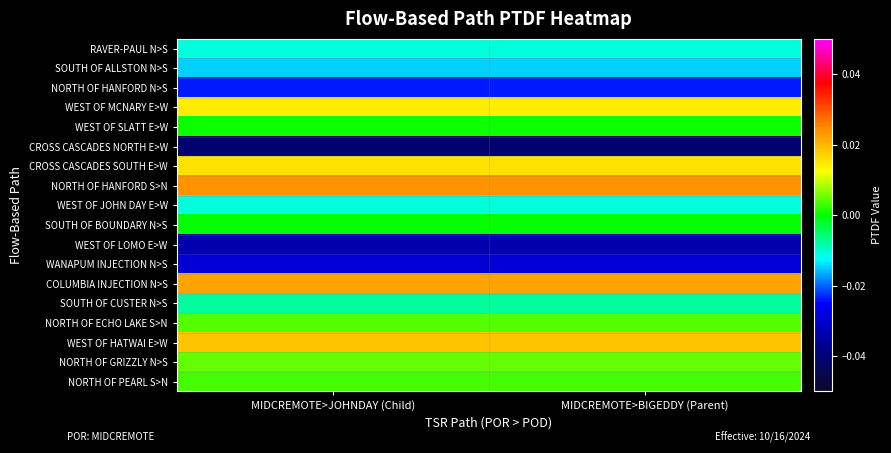

At how many categories does at least one series exceed 0?

2